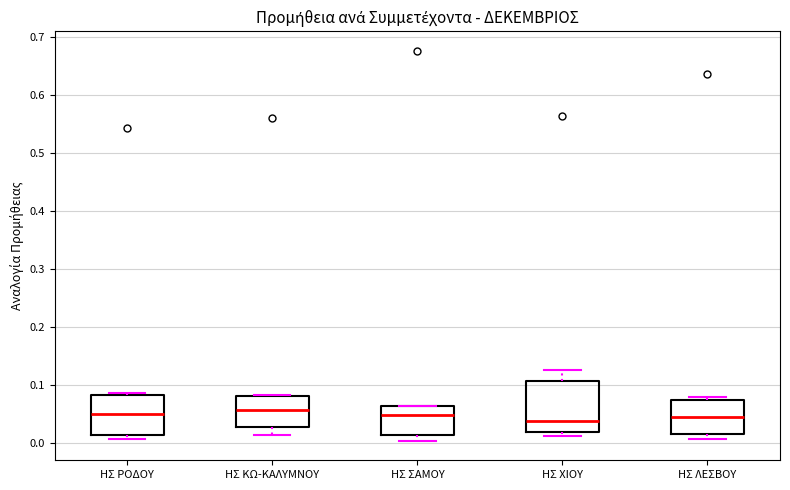

Comparing the boxes themselves (not the whiskers), which one is the tallest?

ΗΣ ΧΙΟΥ